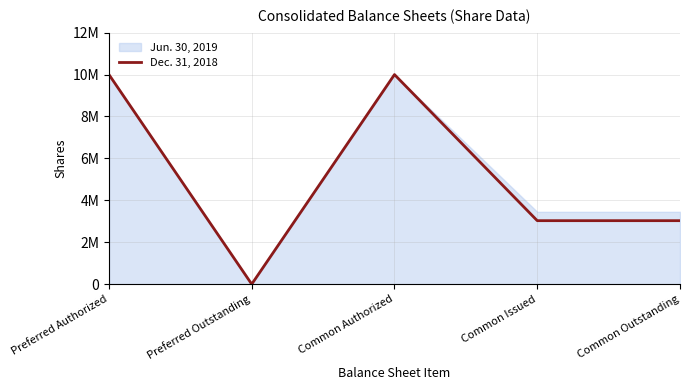

What is the value of the 1st point from the left?

10000000